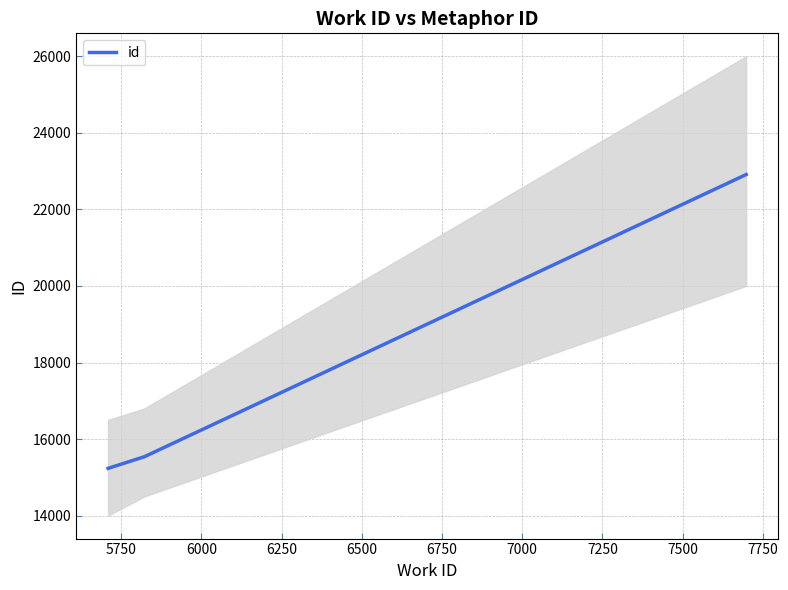

What is the minimum value shown in the chart?

15235